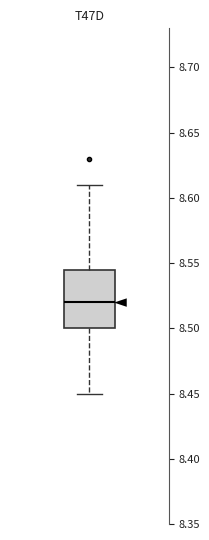

Where does the lower whisker of the box end on the y-axis? The values are not printed on the chart, so give them approximately, as read against the axis.

8.450